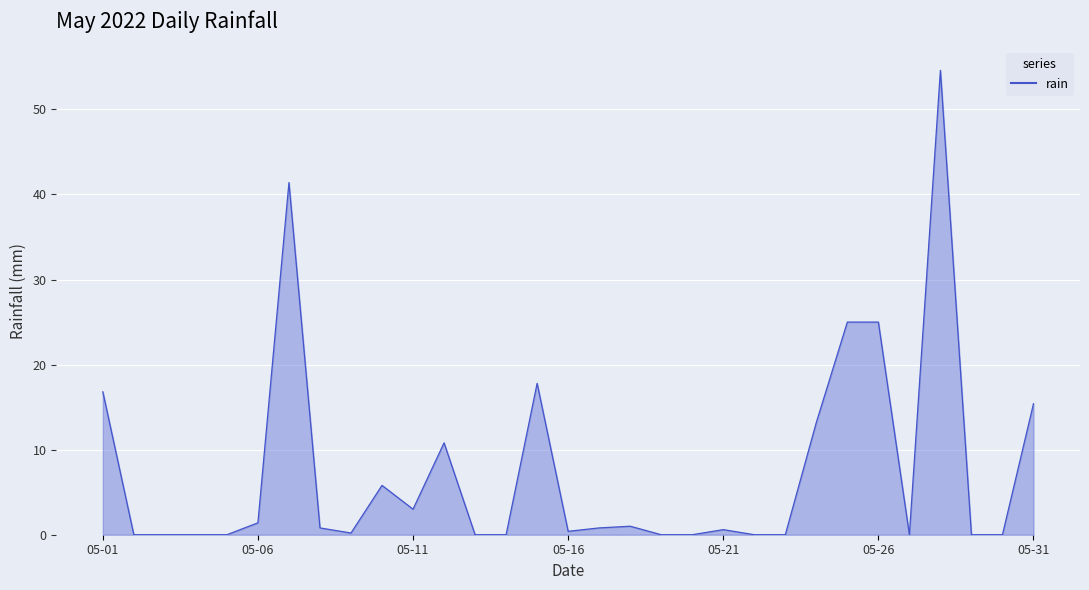

What is the maximum value shown in the chart?

54.6